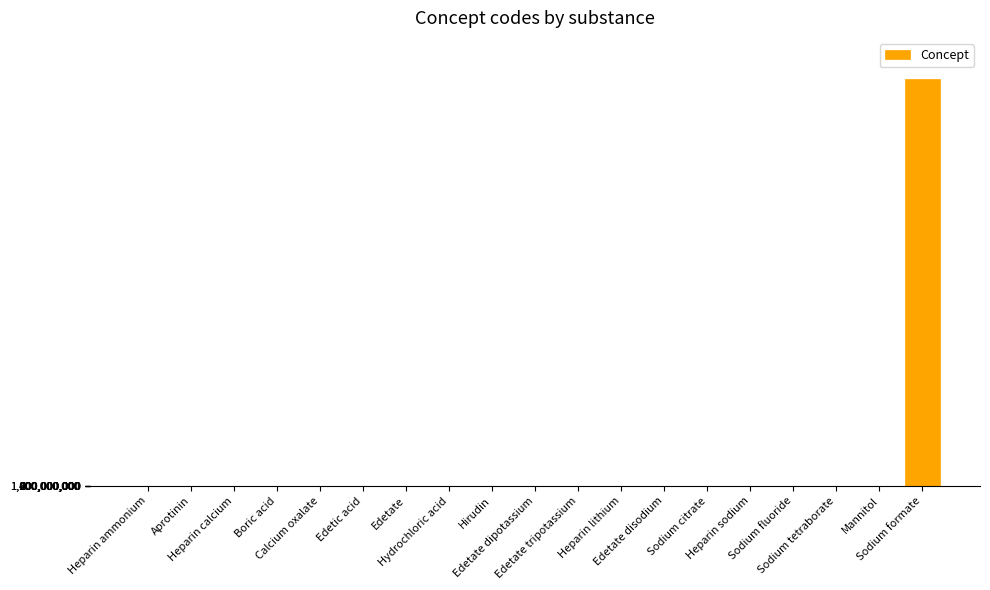

Read the value at Heparin calcium, to the nearest 50.

29725000